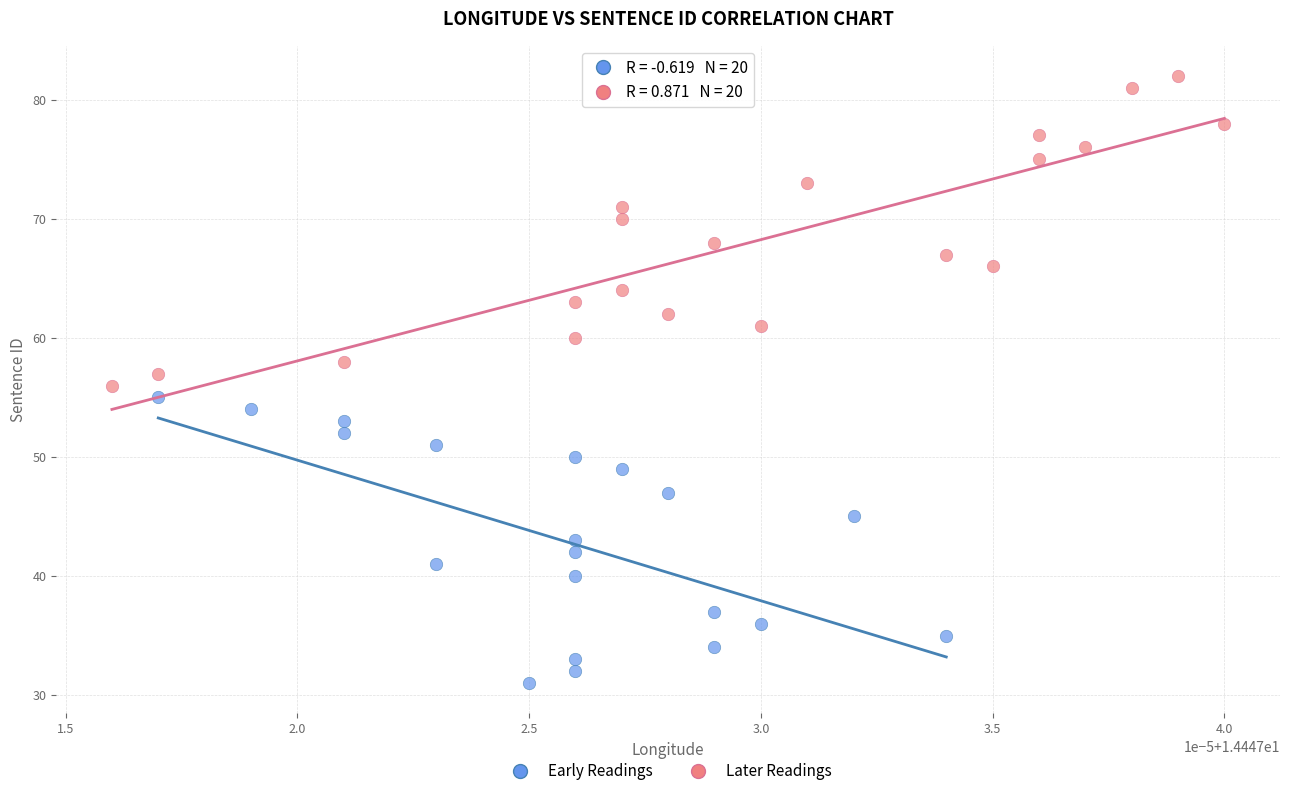

Which series has the widest spread of Y values?

Later Readings